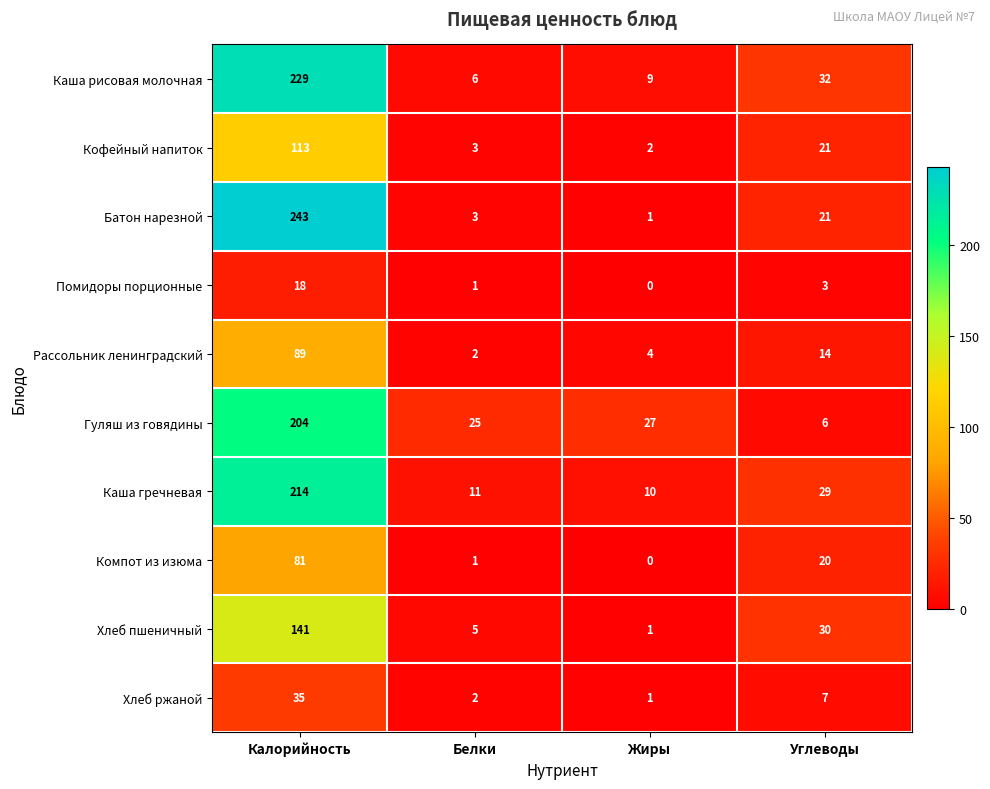

What is the sum of the Хлеб ржаной values at Жиры and Белки?

3